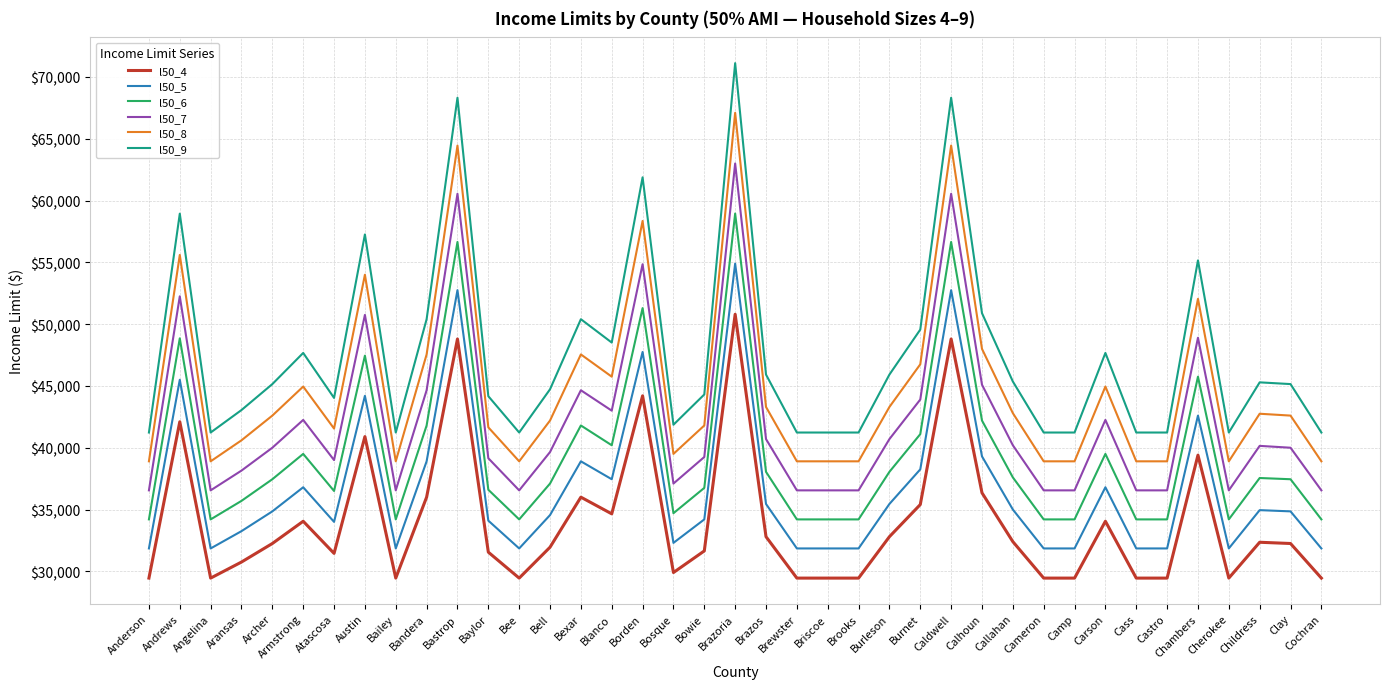

Where does the l50_5 series first go above 34850?

Andrews